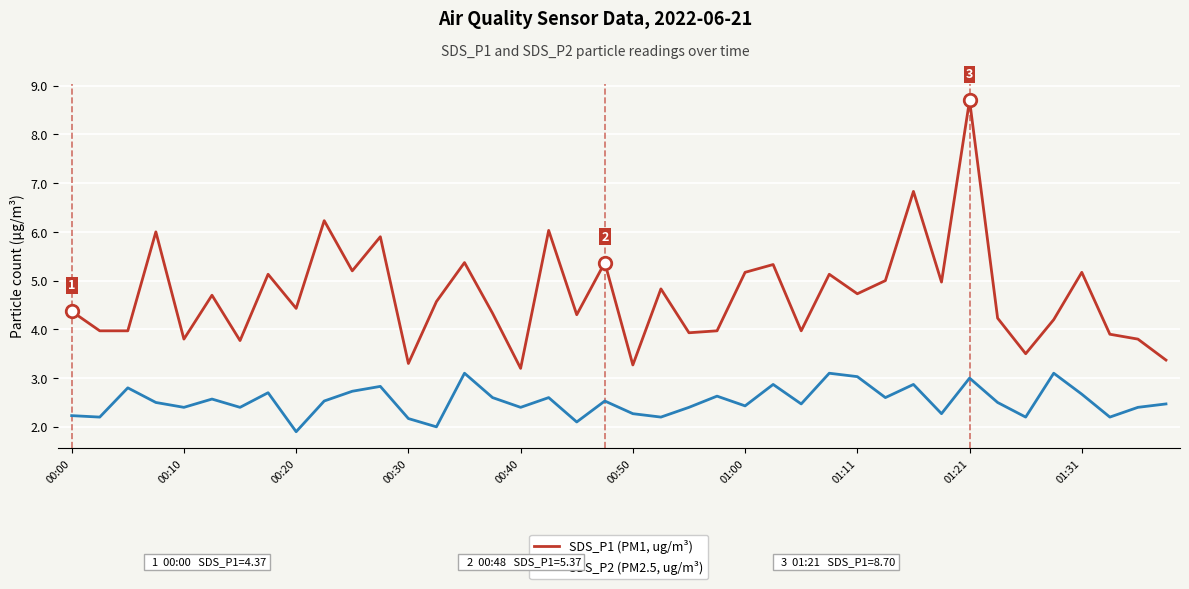

True or false: SDS_P2 (PM2.5, ug/m³) and SDS_P1 (PM1, ug/m³) cross at least once.

False